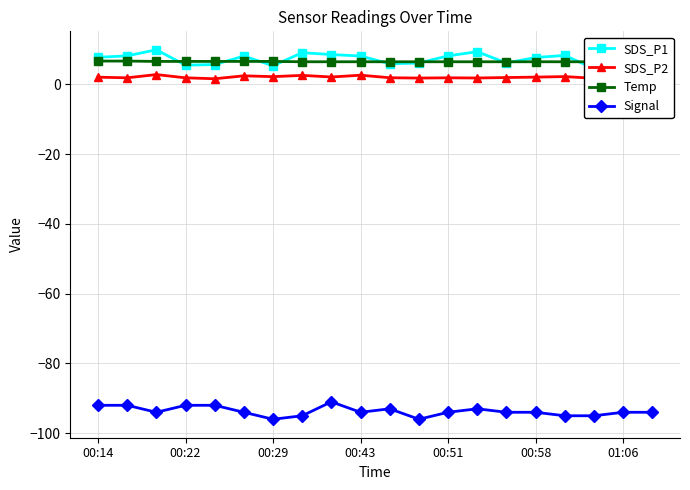

Does the chart have visible grid lines?

Yes